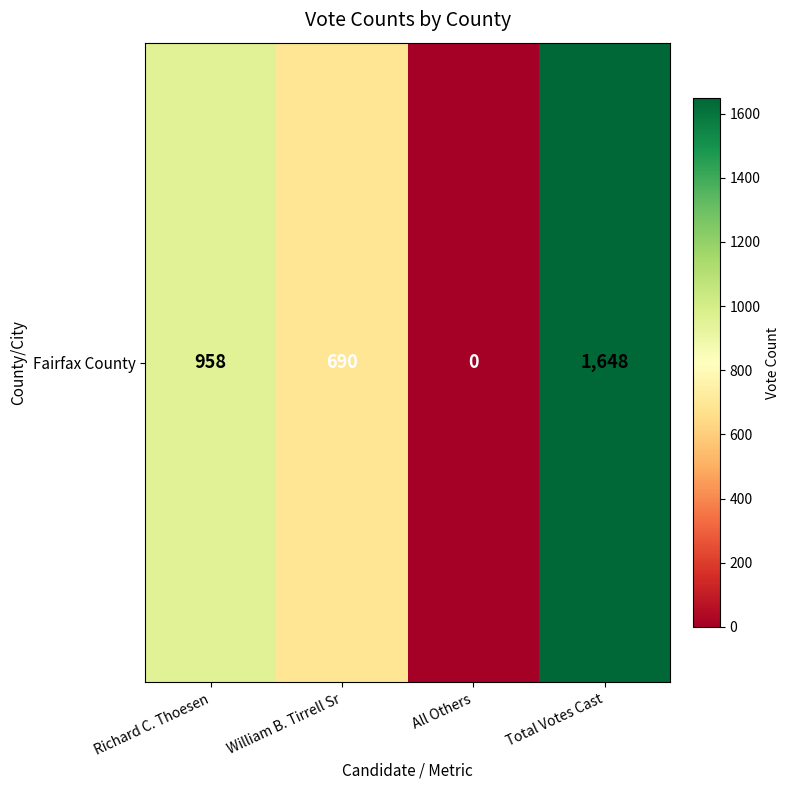

Count the number of categories in the chart.

4